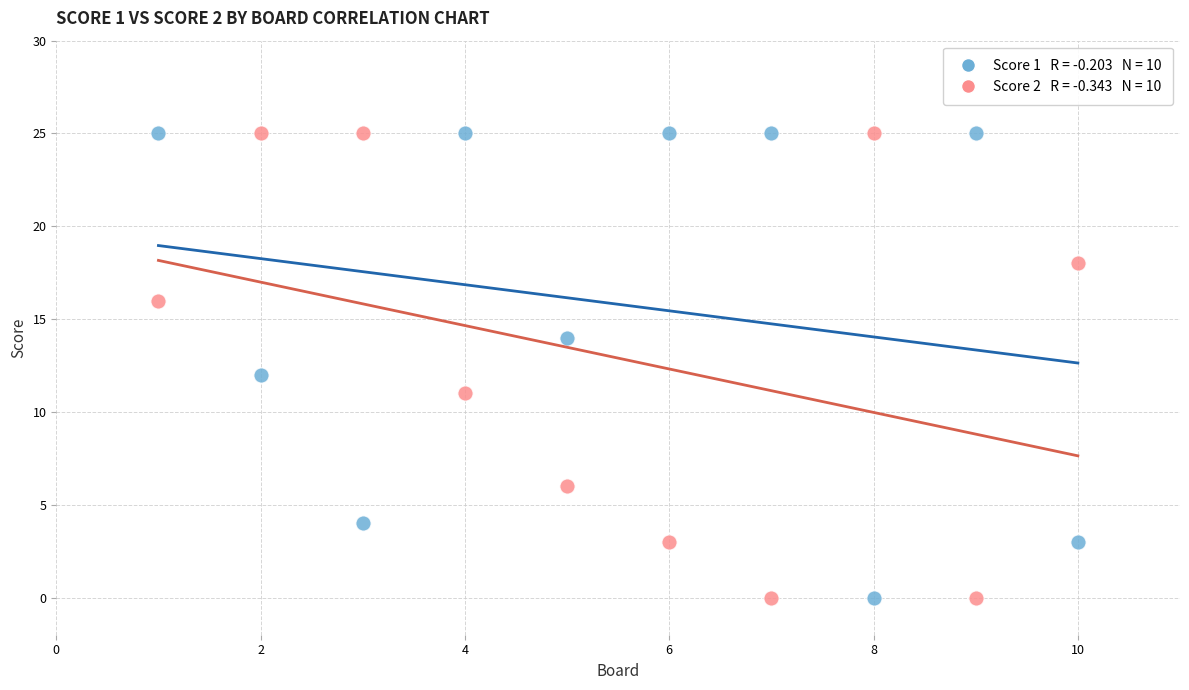

Across all data points, what is the range of X values (max minus min)?

9